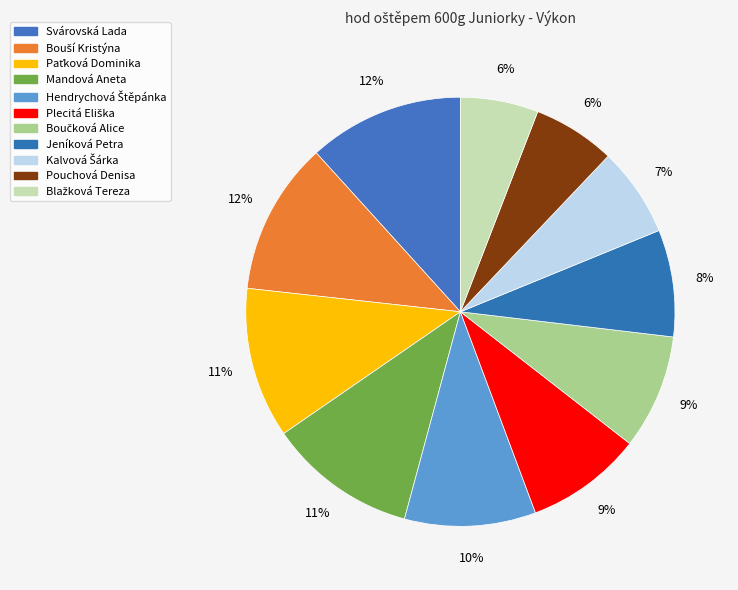

Count the number of slices in the pie.

11